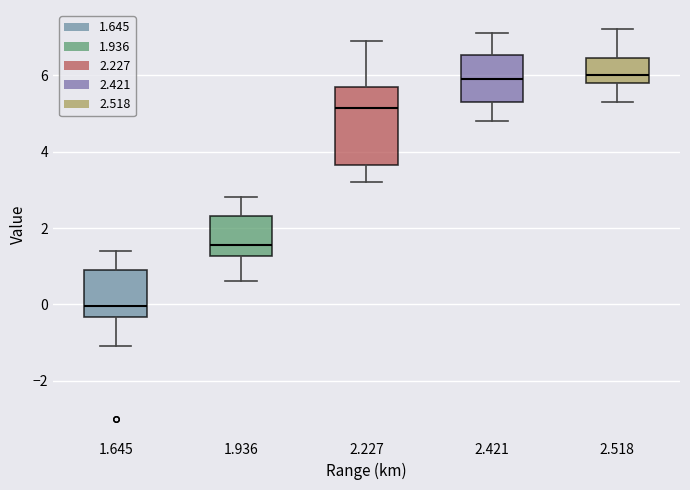

Reading left to right, read every box against the y-axis: the position of its median line, the range the box covers, and the ends of its whiskers. The values are not printed on the chart, so give them approximately, as read against the axis.

1.645: median 0.0, box -0.4 to 1.0, whiskers -1.0 to 1.4
1.936: median 1.6, box 1.2 to 2.4, whiskers 0.6 to 2.8
2.227: median 5.2, box 3.6 to 5.8, whiskers 3.2 to 7.0
2.421: median 6.0, box 5.4 to 6.6, whiskers 4.8 to 7.2
2.518: median 6.0, box 5.8 to 6.4, whiskers 5.4 to 7.2